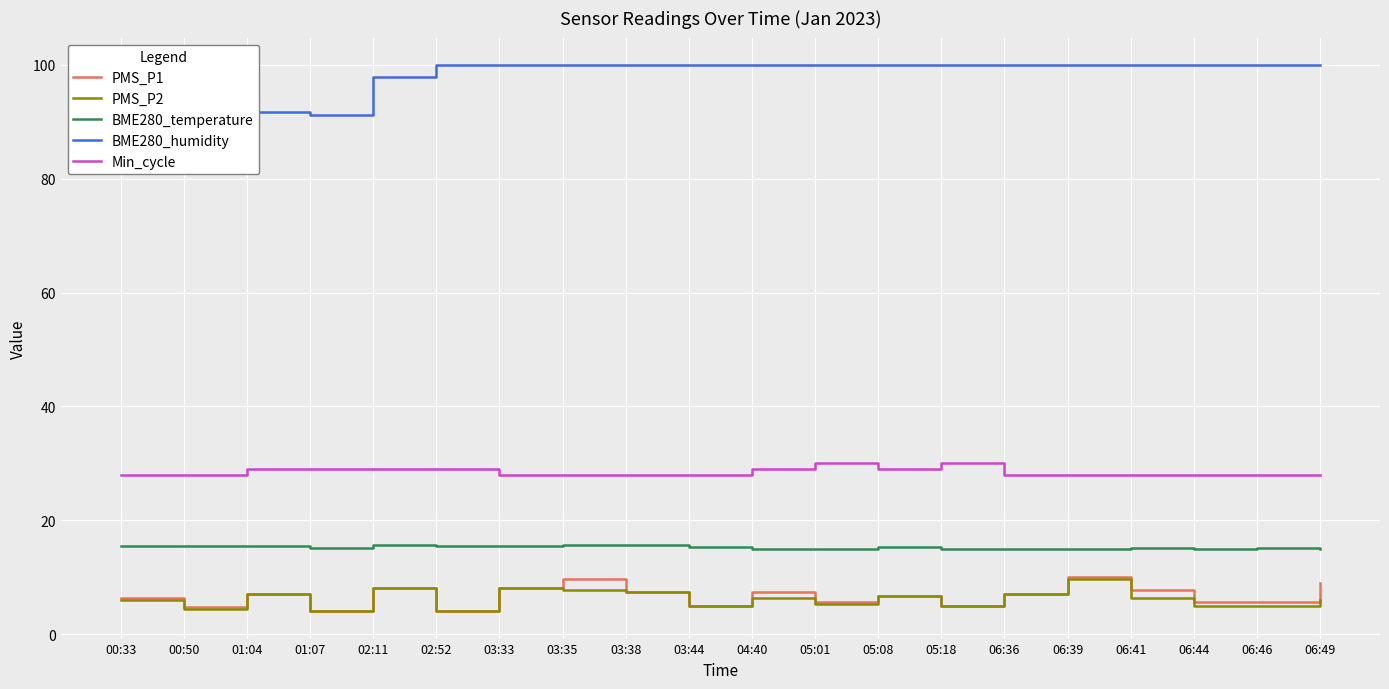

Which series changed the most between 03:35 and 05:01?

PMS_P1